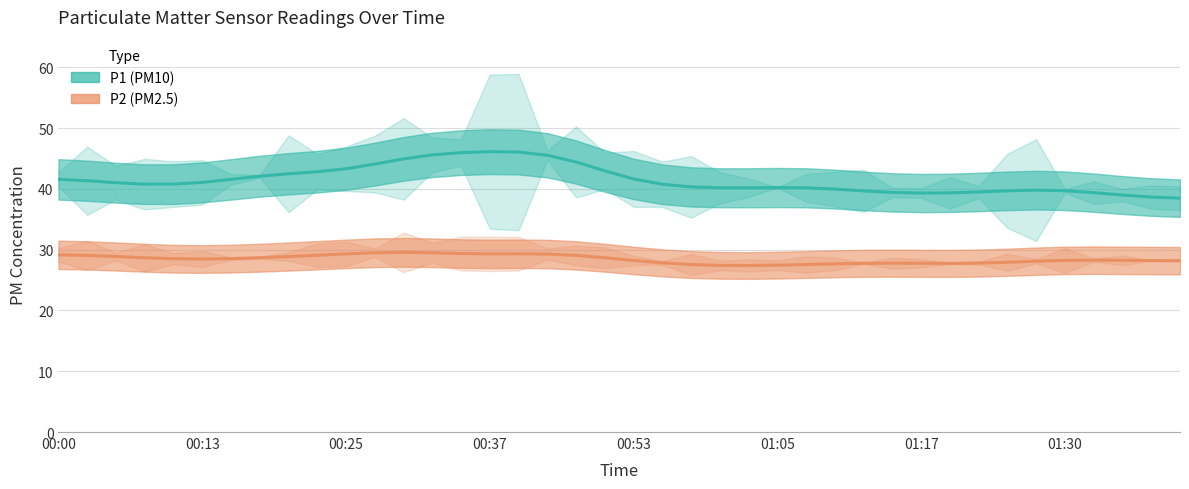

At how many categories does at least one series exceed 45?

5